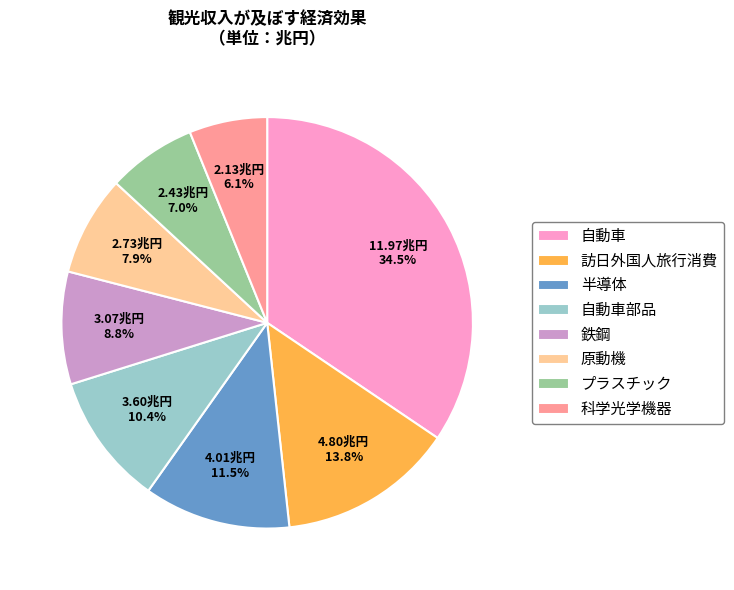

Between 科学光学機器 and プラスチック, which is larger?

プラスチック